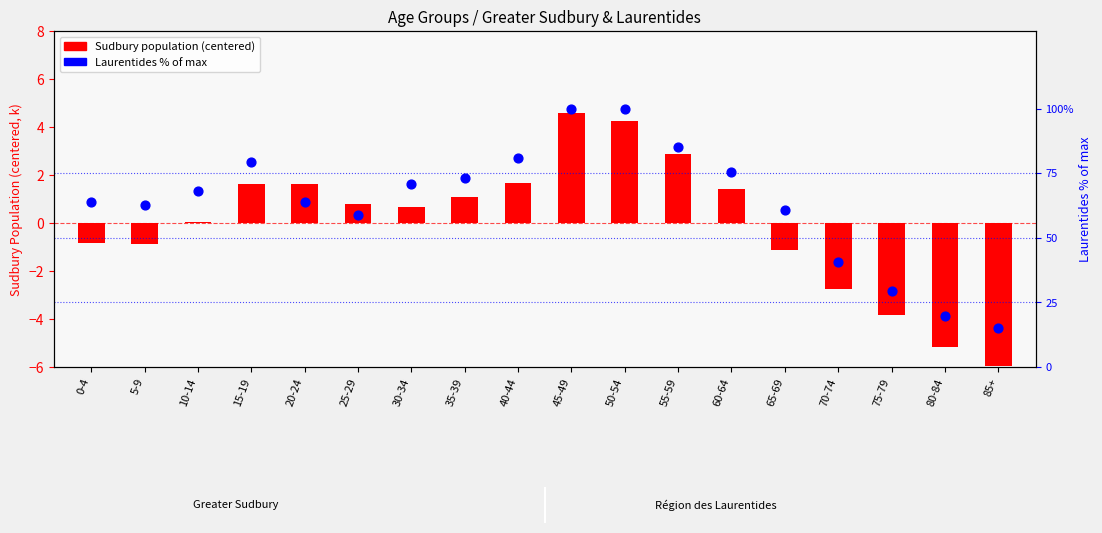

At how many categories does at least one series exceed 18?

17